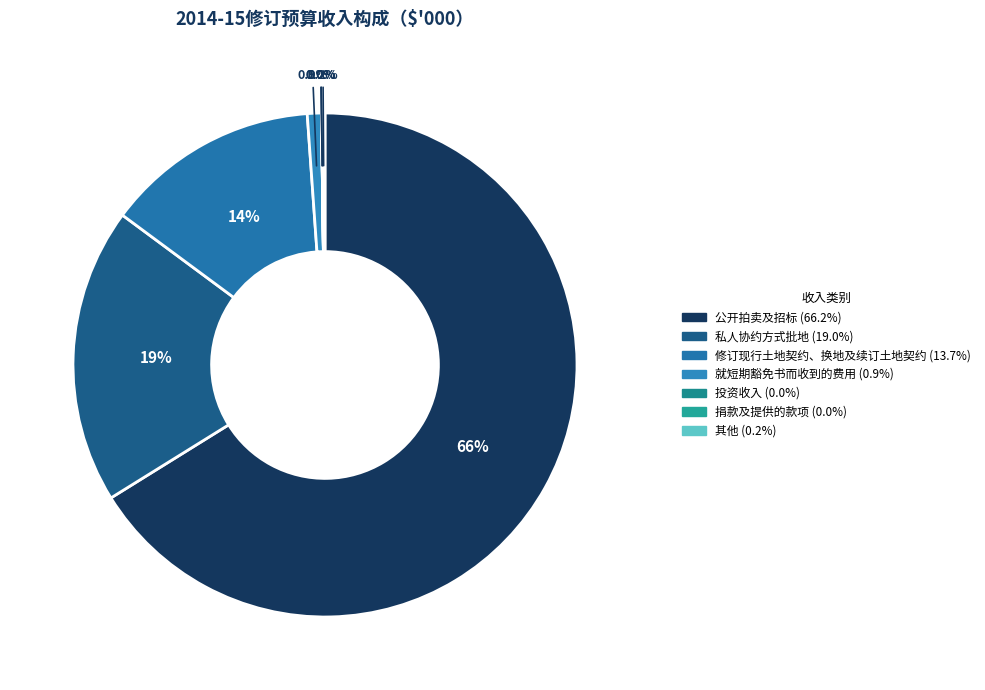

What is the smallest slice in the pie chart?

投资收入